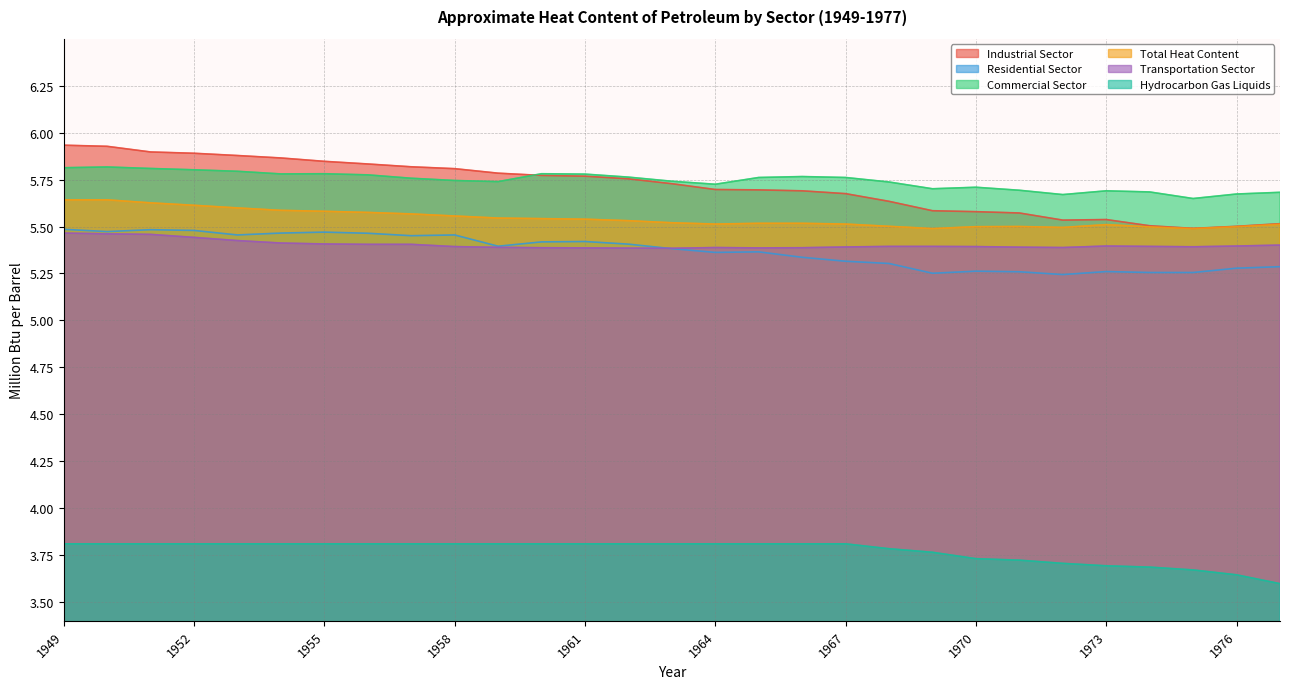

At which label is Residential Sector closest to 5?

1972